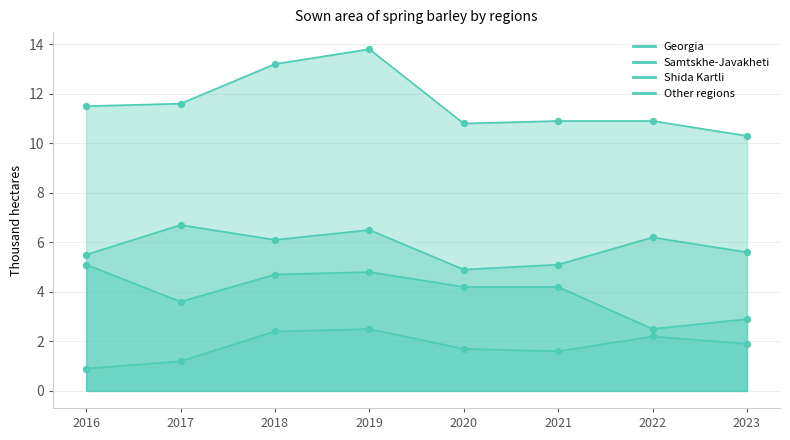

What is the total value across all series at 2022?

21.8